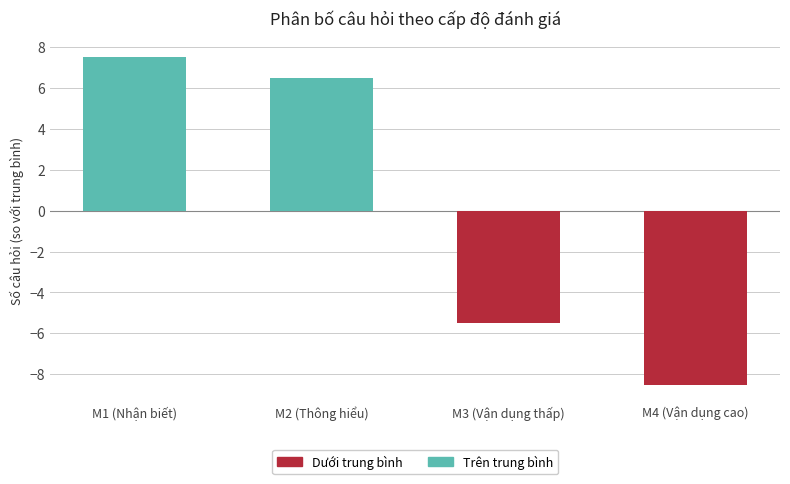

List the labels in order of value, smallest first.

M4 (Vận dụng cao), M3 (Vận dụng thấp), M2 (Thông hiểu), M1 (Nhận biết)